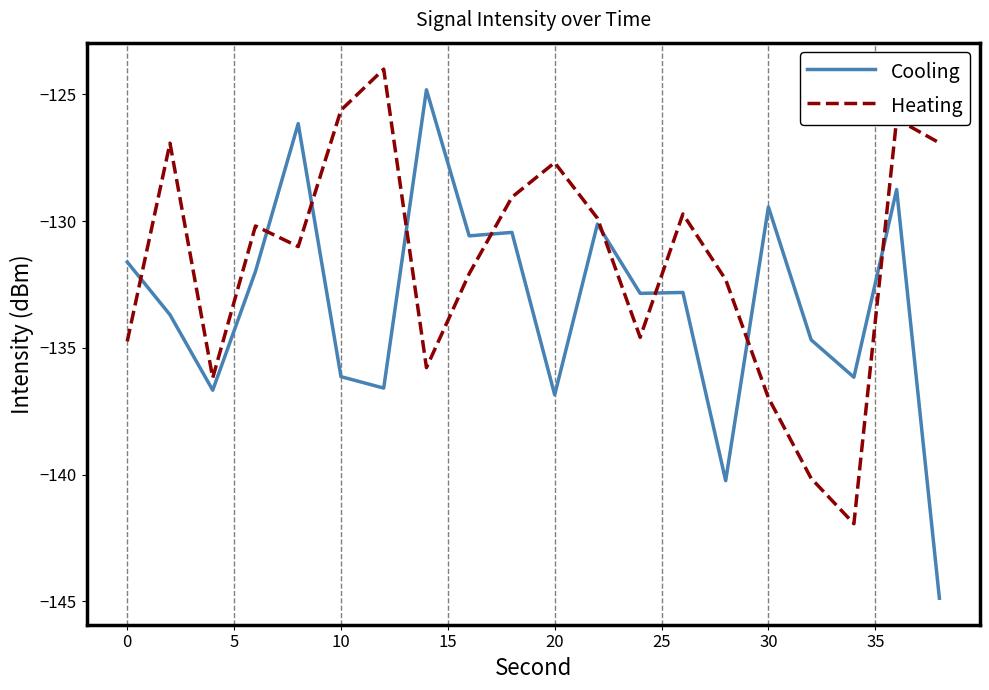

What is the sum of all Cooling values?

-2665.5